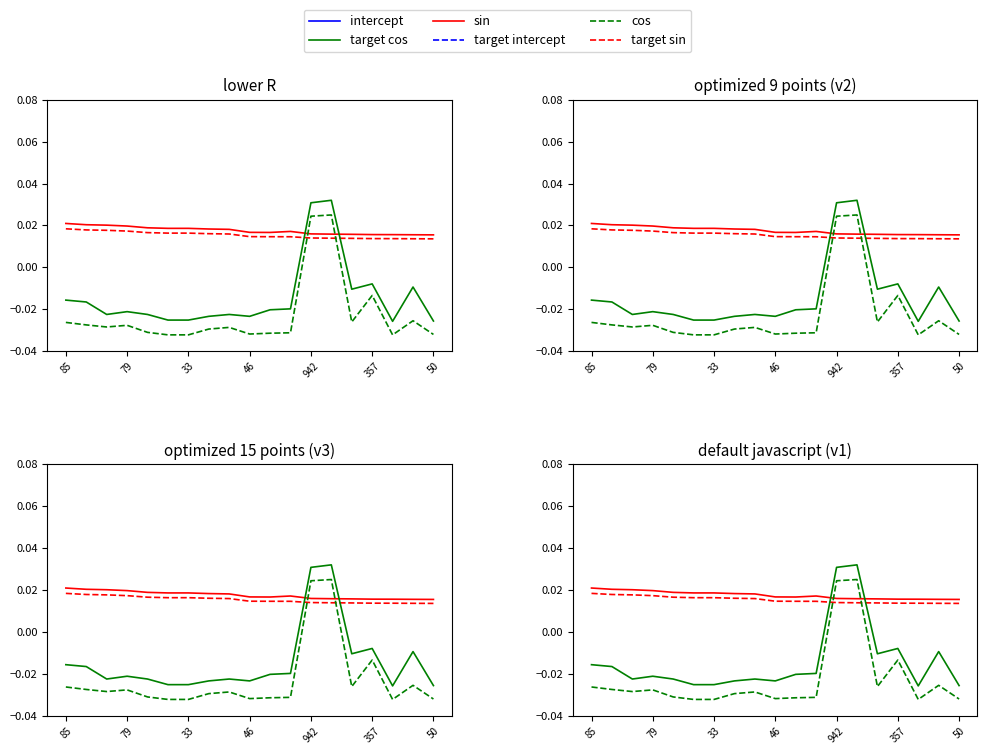

What is the label of the 8th point from the right?

11